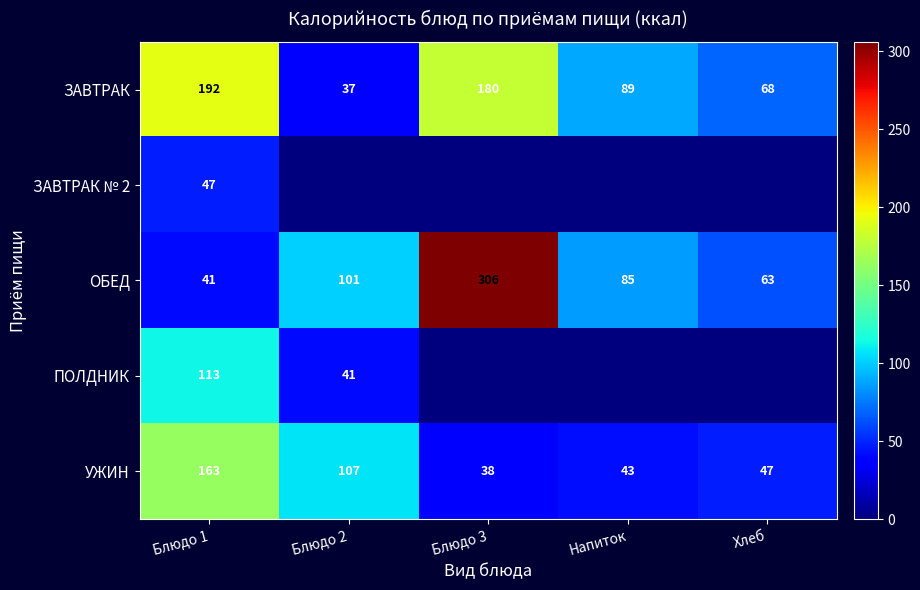

Is it true that ОБЕД equals 101 at Хлеб?

False